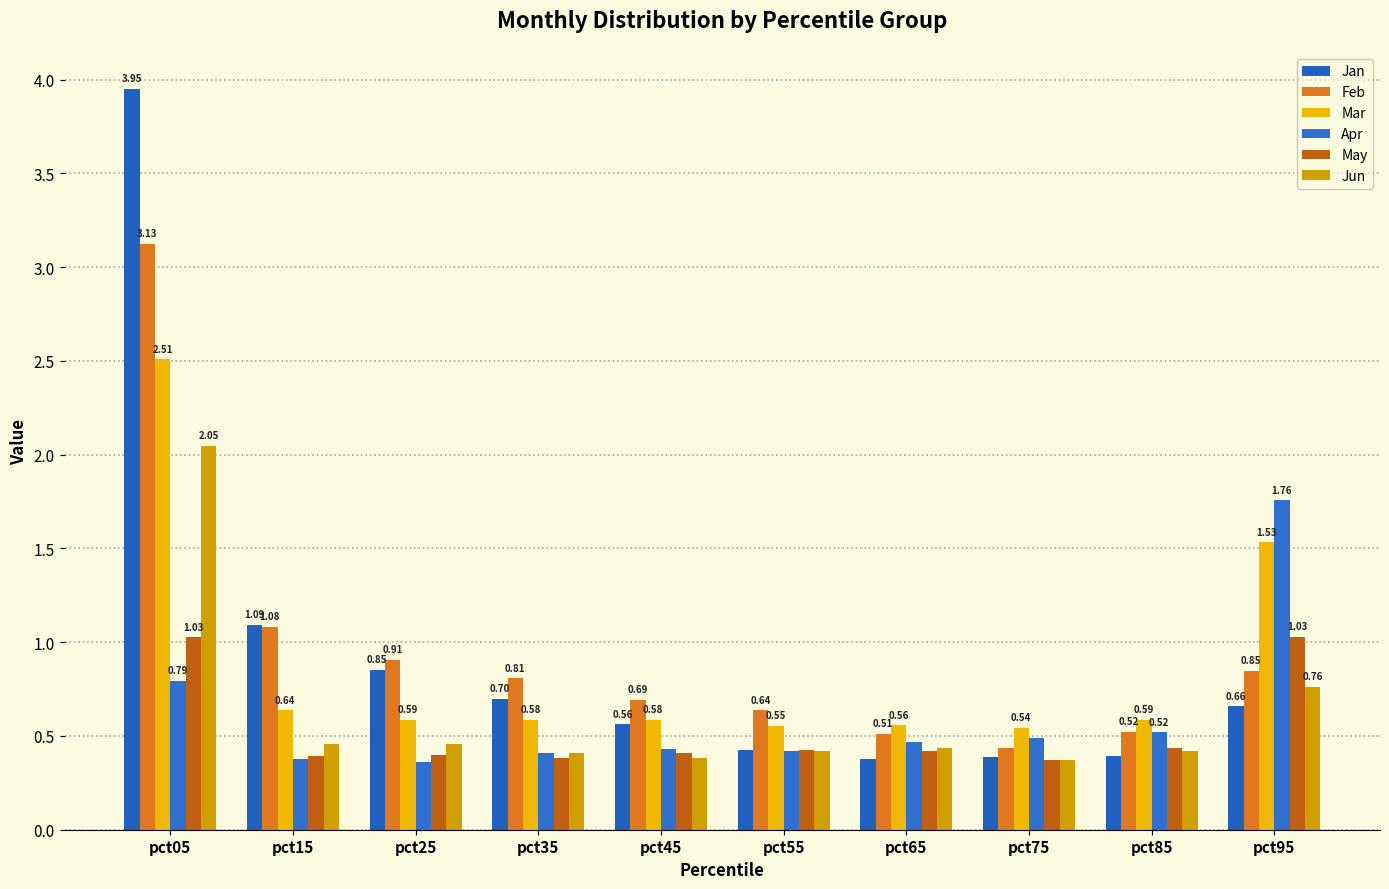

Is the value of Mar at pct75 greater than the value of May at pct25?

Yes